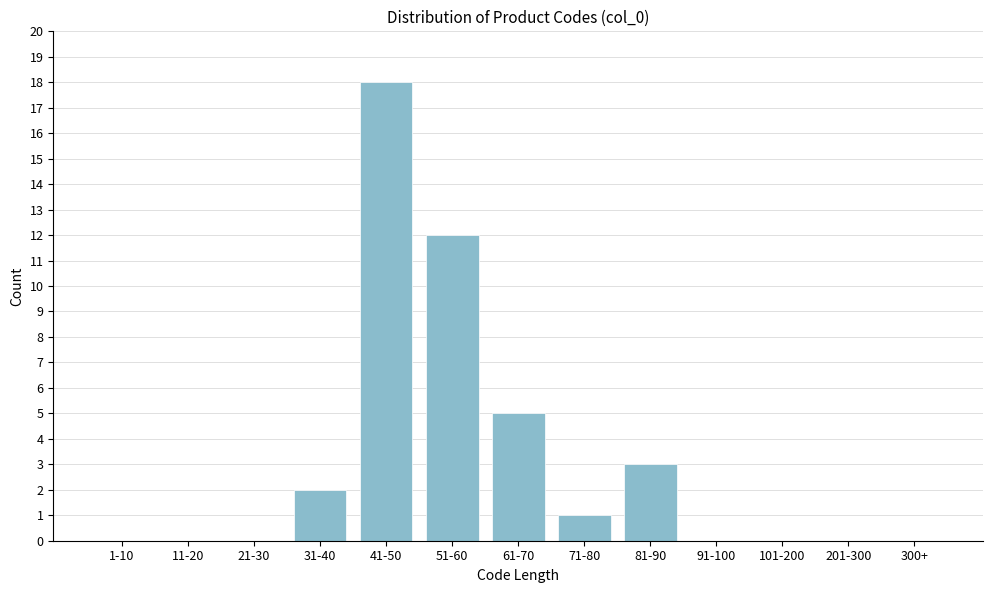

Reading left to right, transcribe all the data shown in this chart.

1-10=0	11-20=0	21-30=0	31-40=2	41-50=18	51-60=12	61-70=5	71-80=1	81-90=3	91-100=0	101-200=0	201-300=0	300+=0